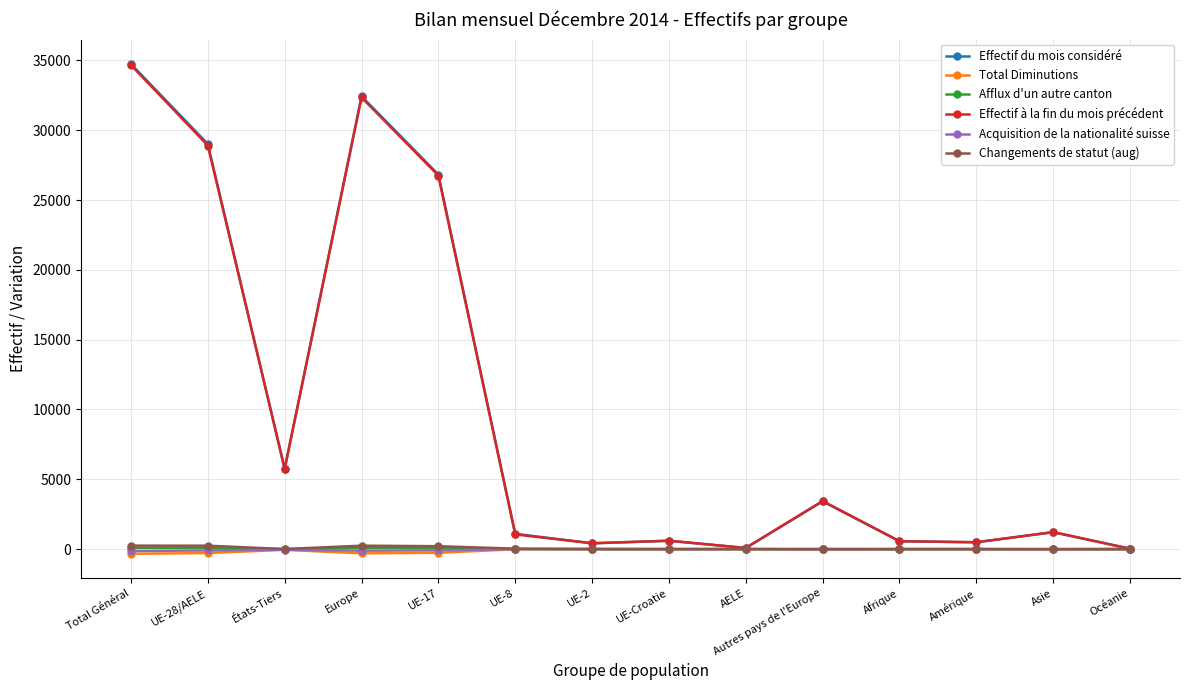

Which series has the widest spread of values?

Effectif du mois considéré